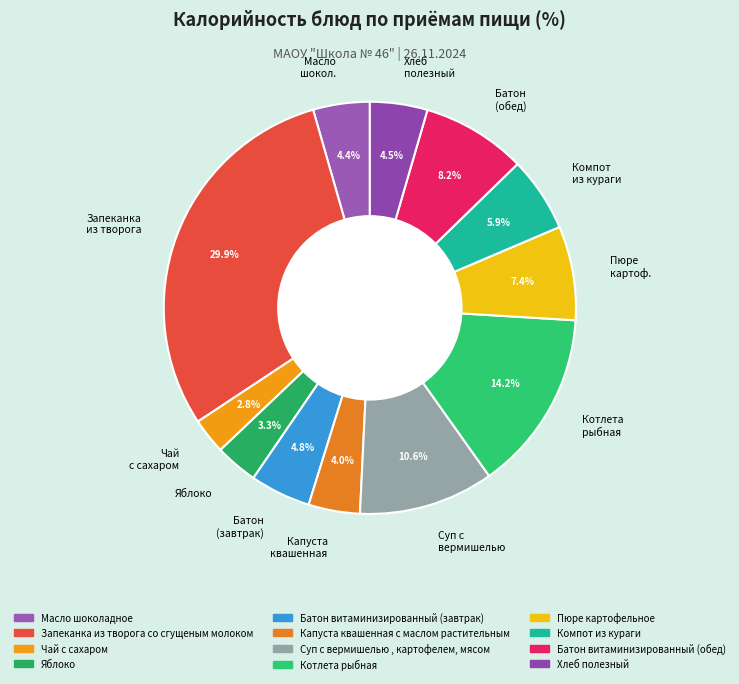

Does Батон (обед) account for over 50% of the chart?

No